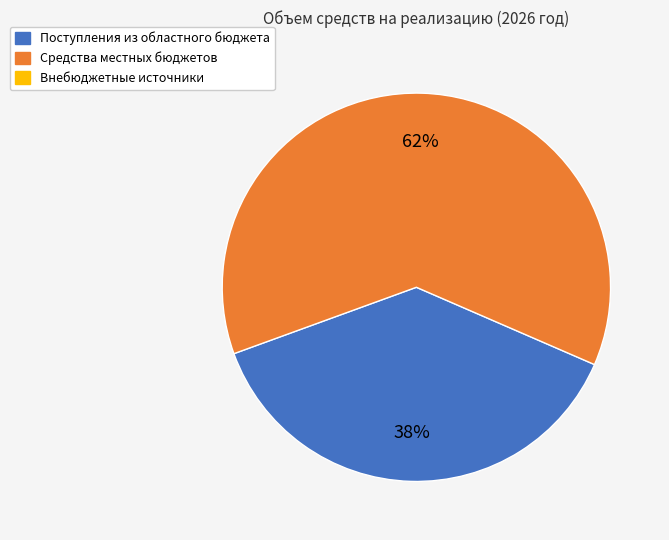

Is there any slice that represents more than half of the pie?

Yes